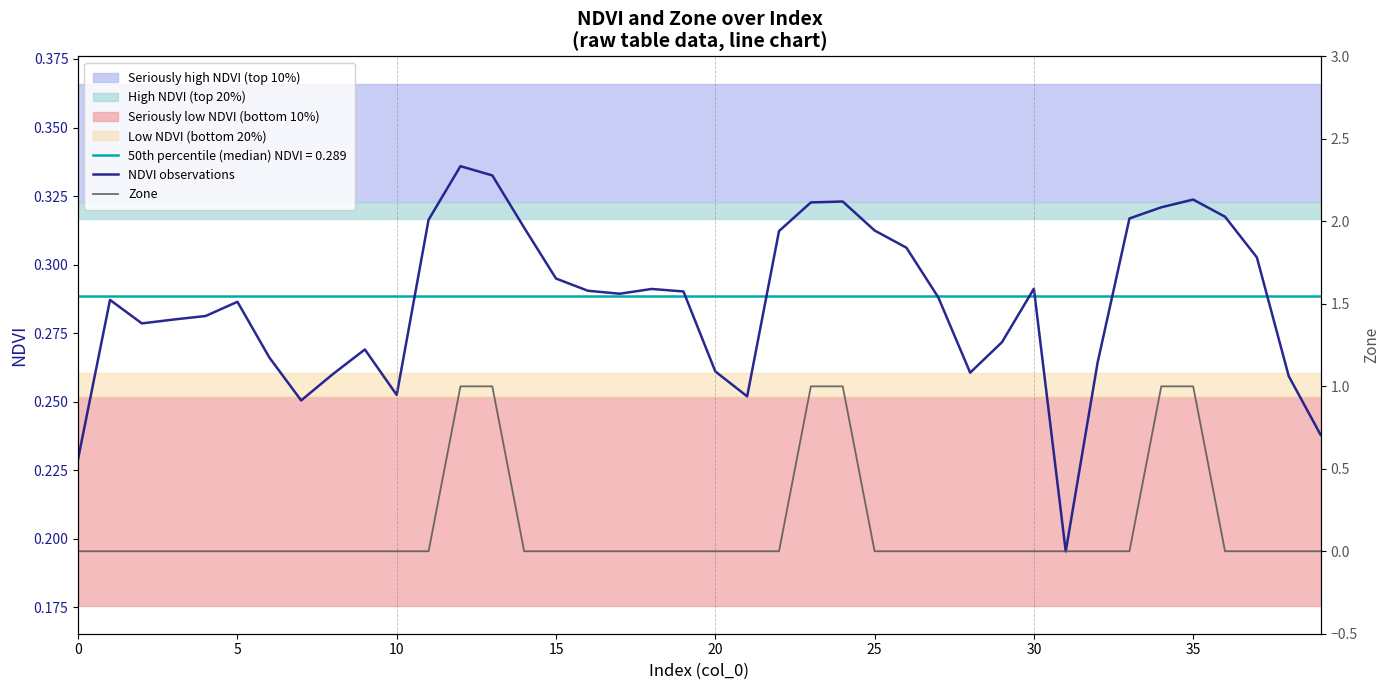

The value of NDVI observations at 10 is 0.4. True or false?

False